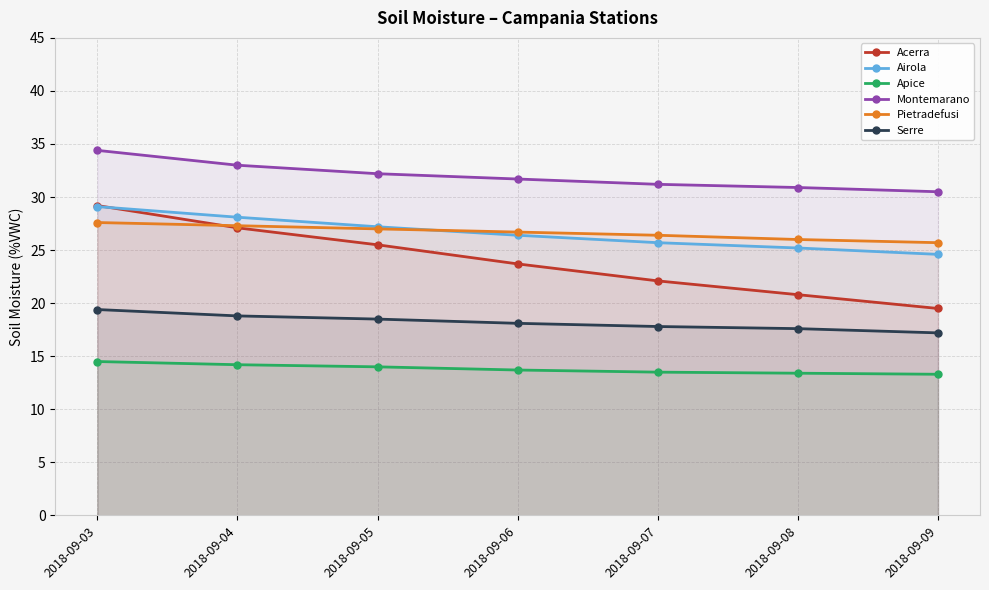

How many distinct data groups are displayed?

6